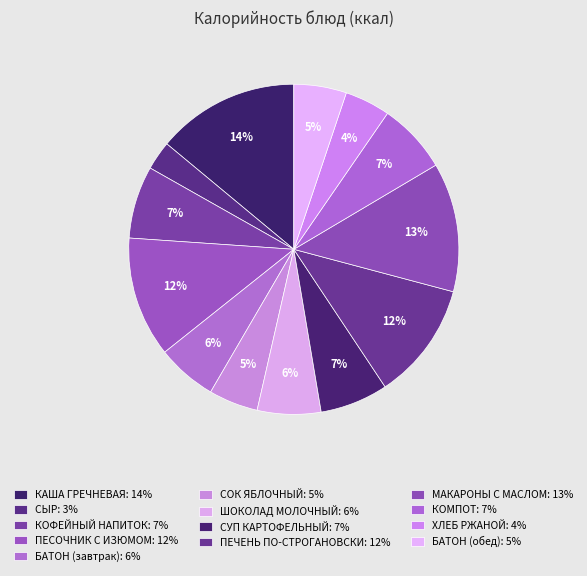

Count the number of slices in the pie.

13